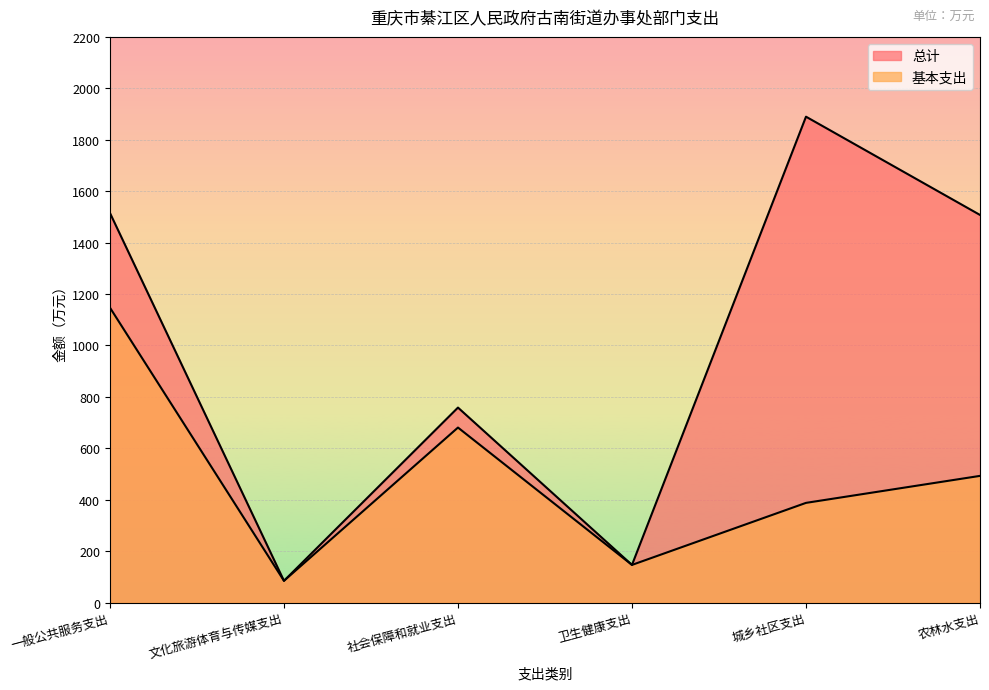

What value does the 基本支出 series have at 一般公共服务支出?

1147.0